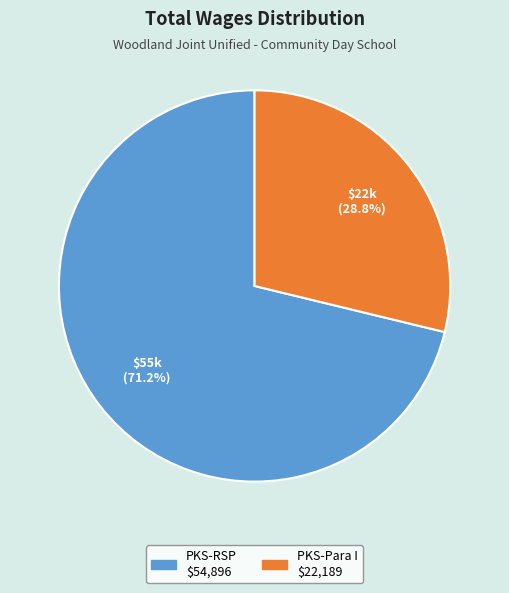

Does any single category account for the majority?

Yes